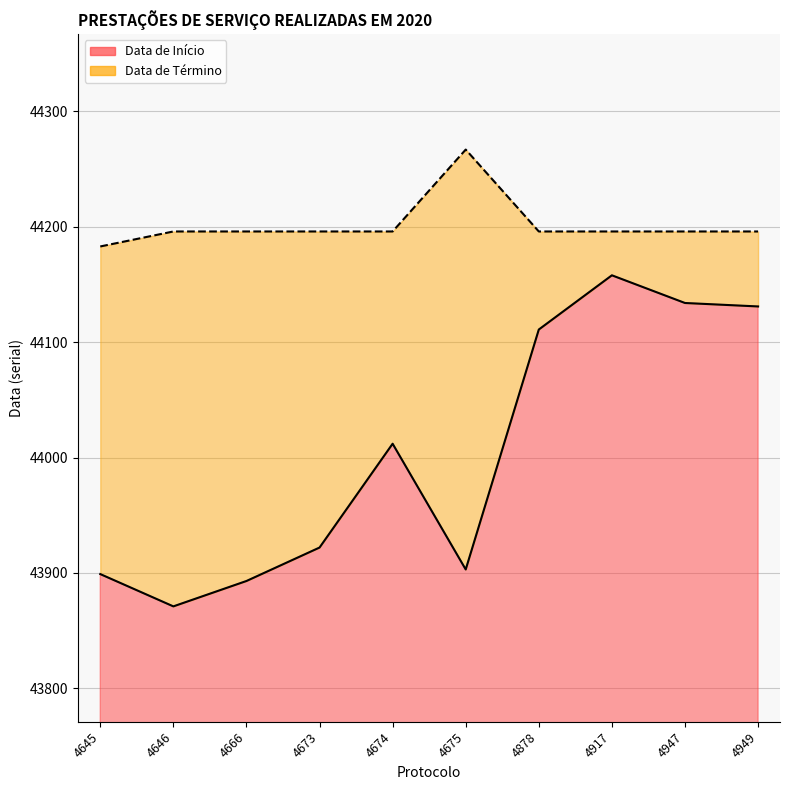

What is the sum of the Data de Início values at 4878 and 4666?

88004